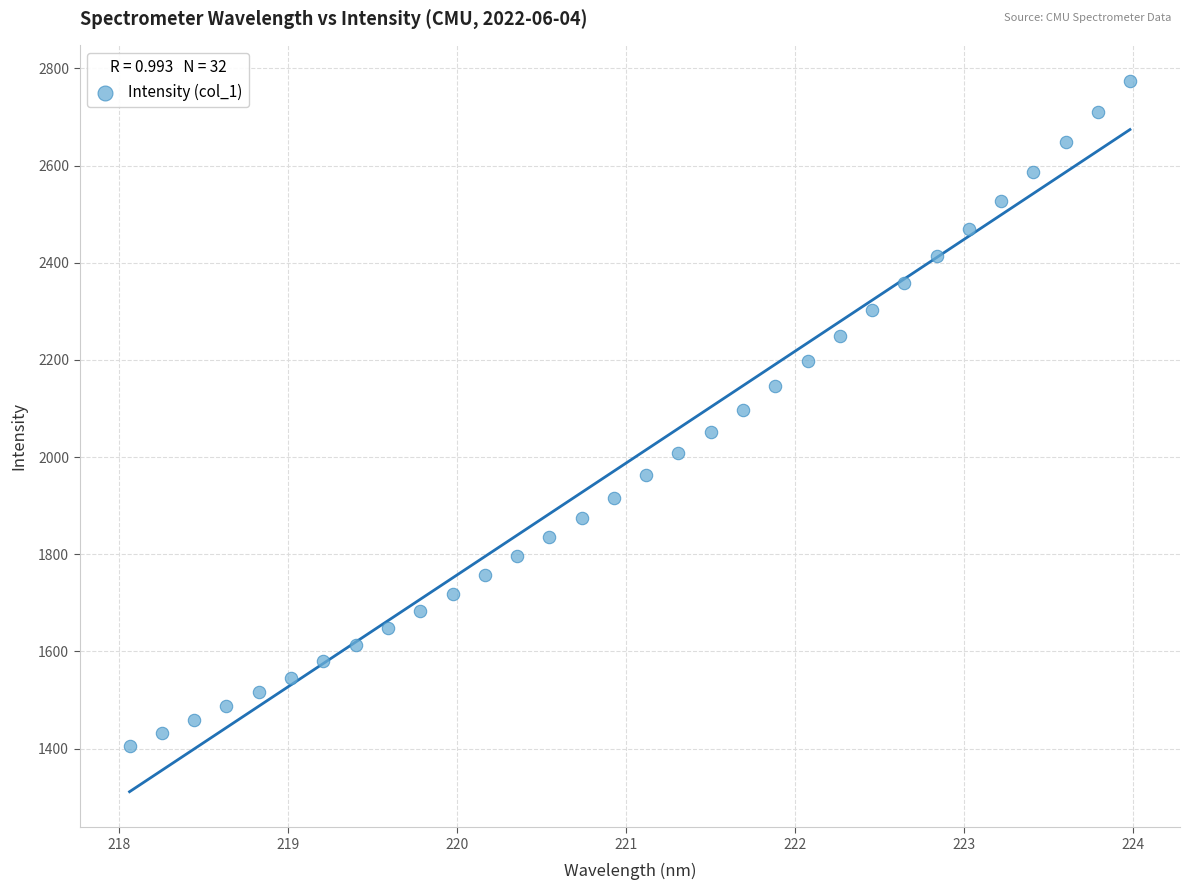

What is the range of Y values (max minus min)?

1368.4